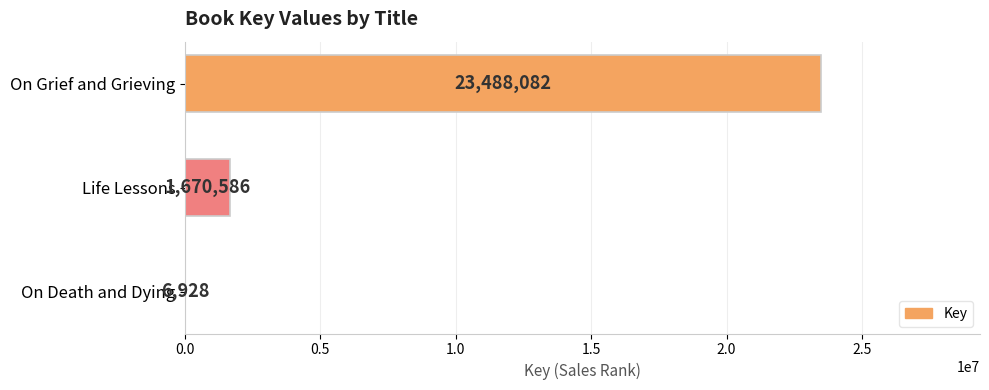

What is the sum of all values?

25165596